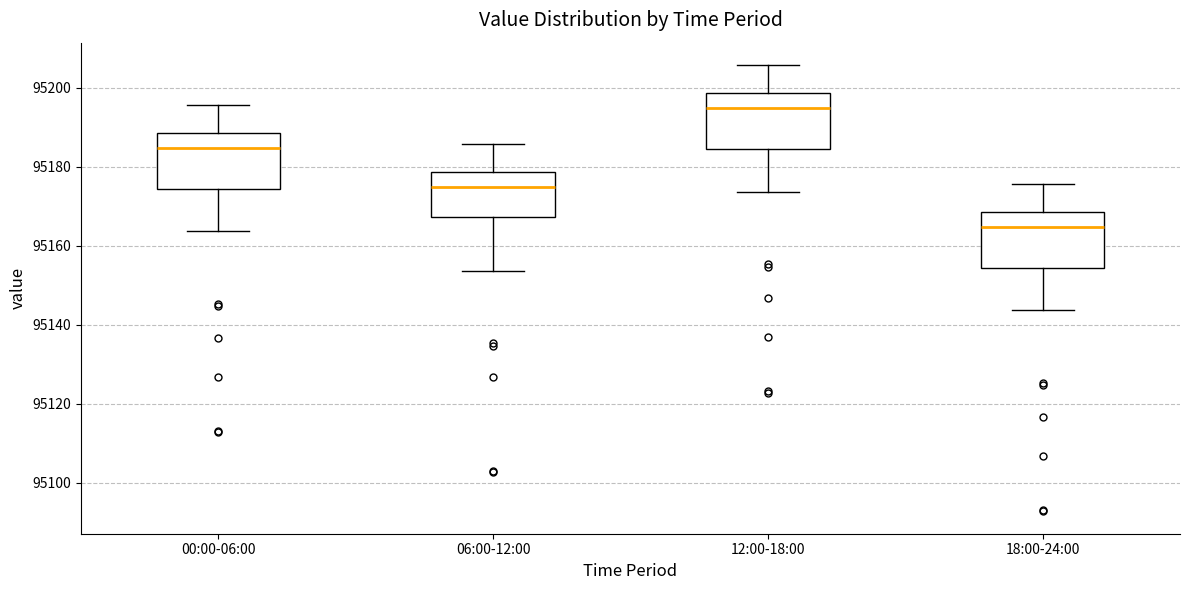

Where does the lower whisker of the box for 06:00-12:00 end on the y-axis? The values are not printed on the chart, so give them approximately, as read against the axis.

95154